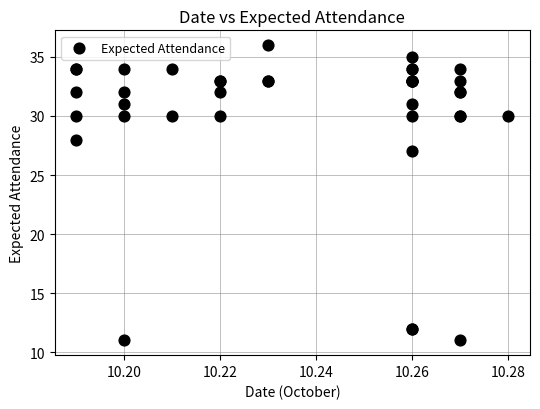

What Y value in the scatter plot is closest to 23?

27